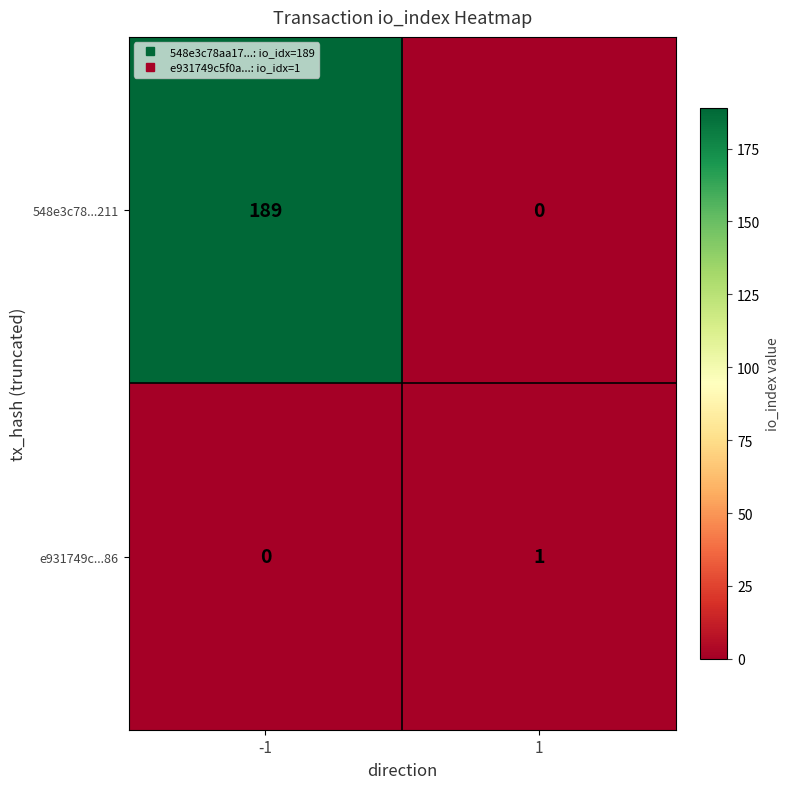

Rank the categories by e931749c...86 value from lowest to highest.

-1, 1